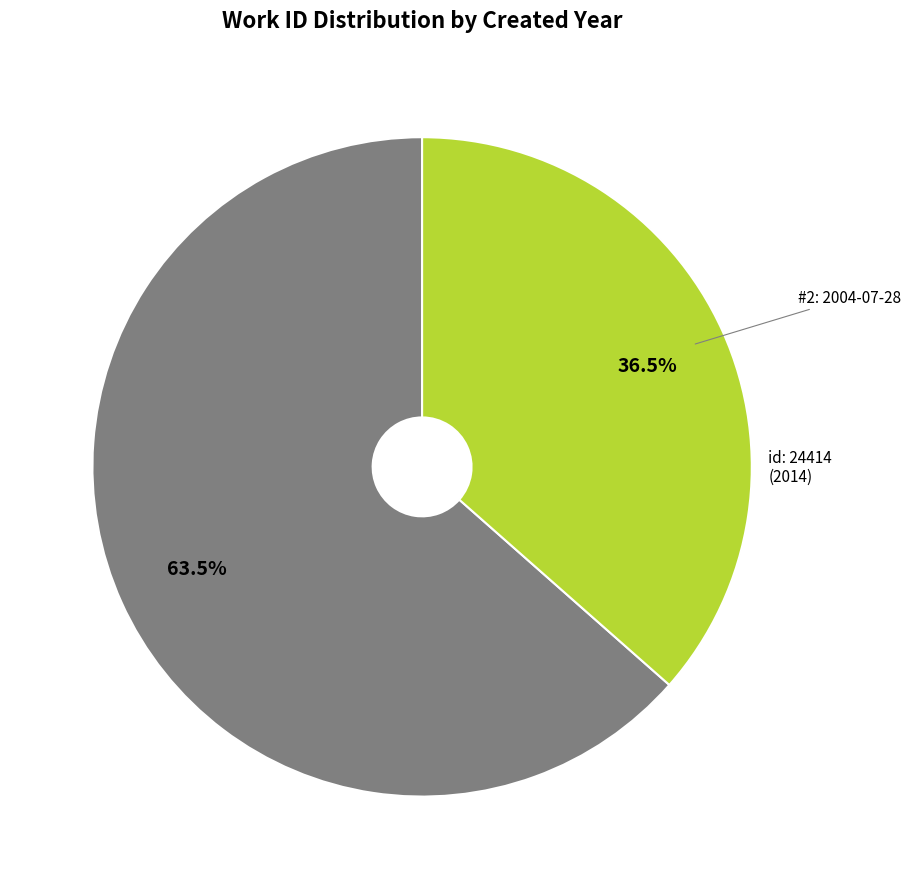

How many slices are in this pie chart?

2